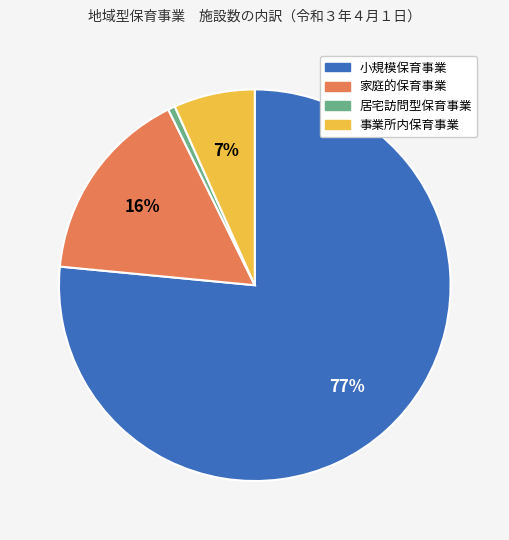

To the nearest percent, what is the average slice percentage?

25%